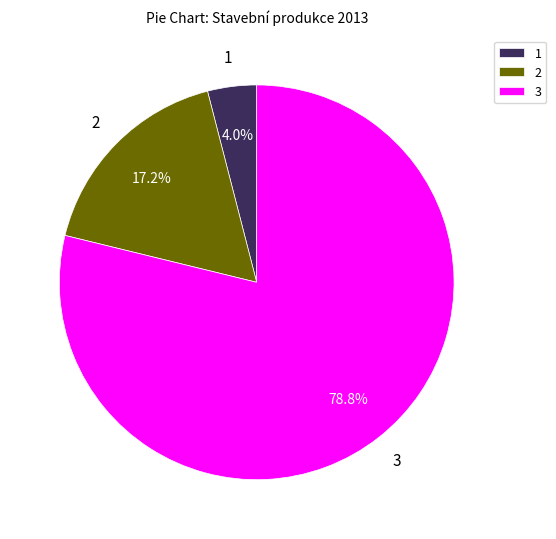

Which category has the biggest portion of the pie?

3